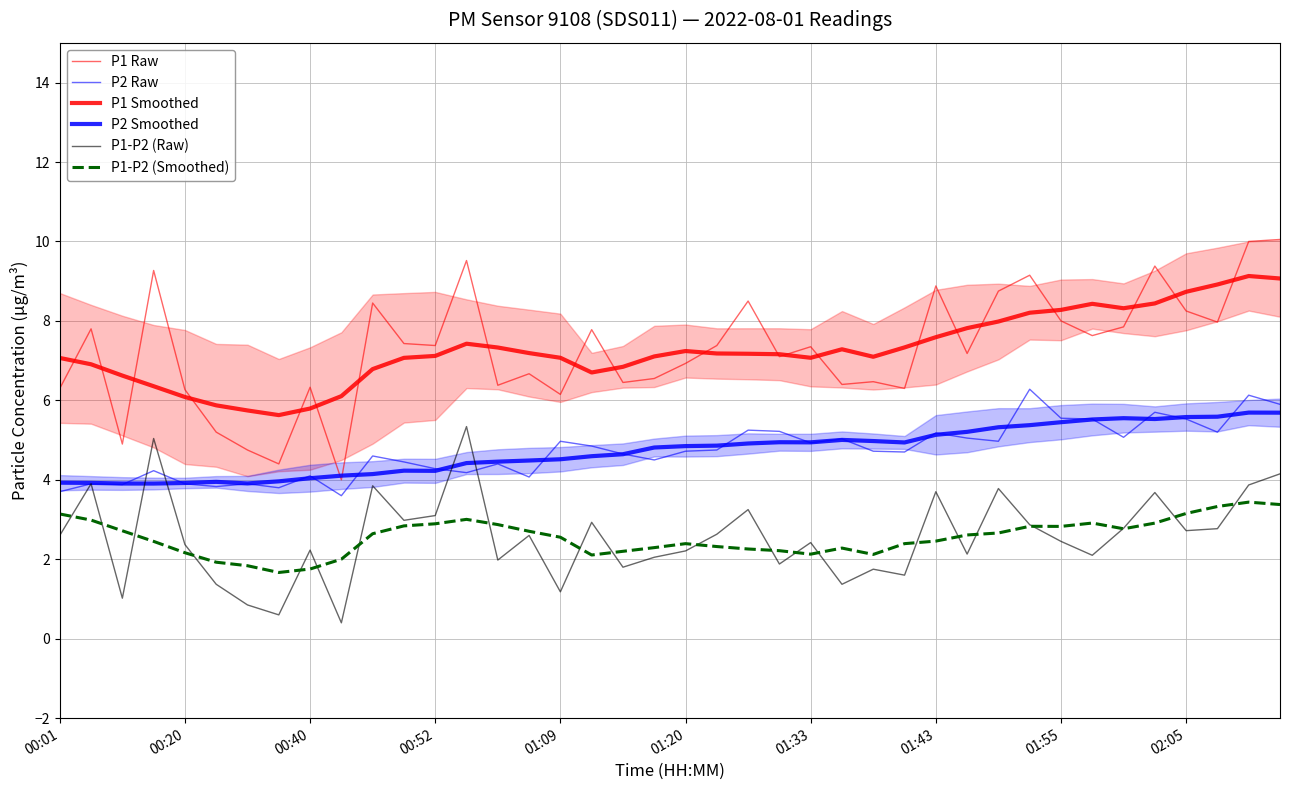

True or false: P1 Raw has a value of 9.8 at 14.

False